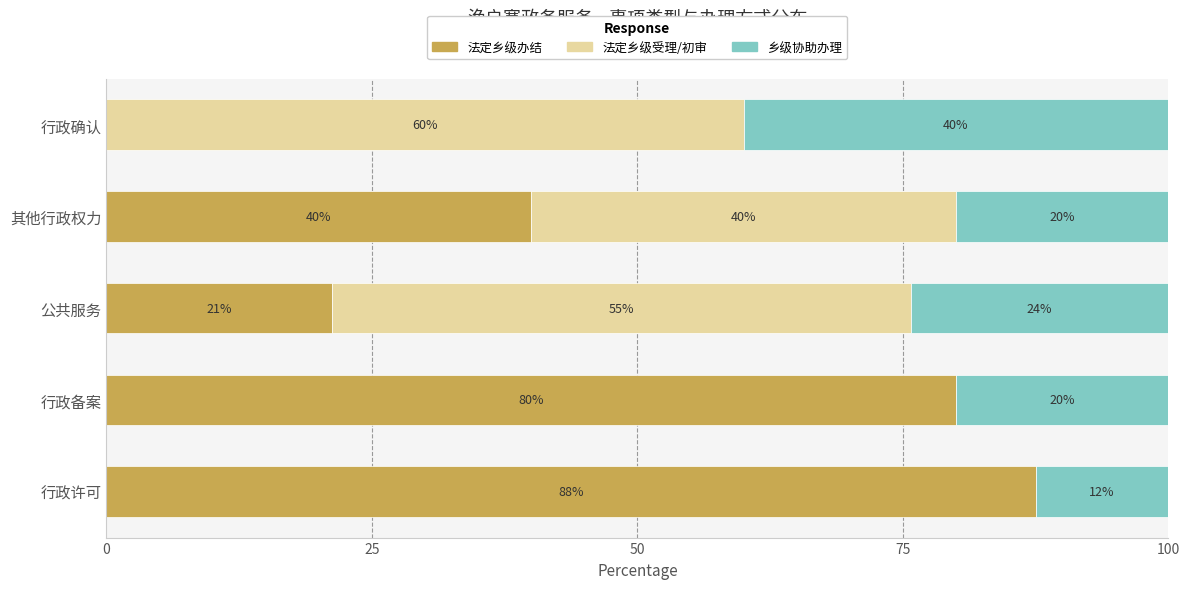

At which label does 法定乡级办结 reach its peak?

行政许可